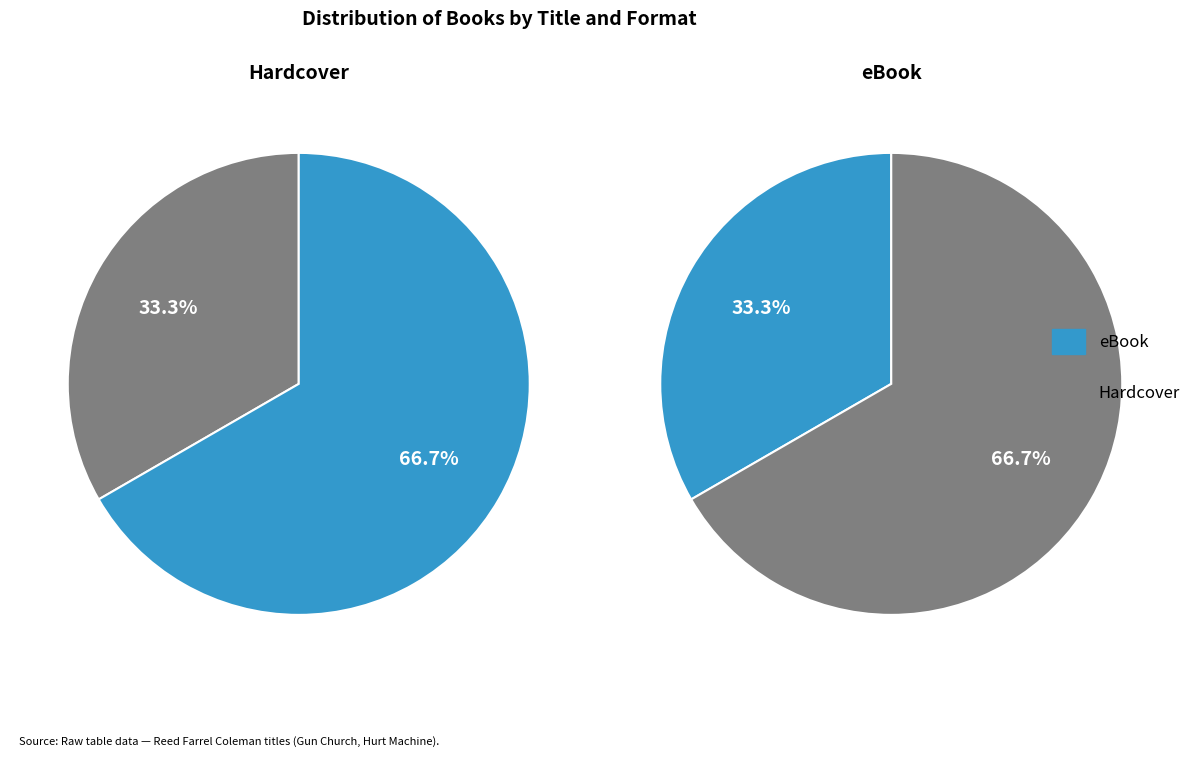

Do Hurt Machine (Hardcover) and Gun Church (eBook) together represent more than half of the pie?

Yes